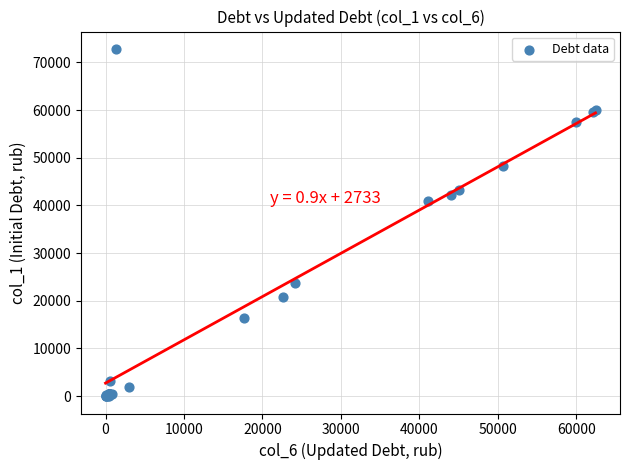

What Y value in the scatter plot is closest to 36411?

40860.9